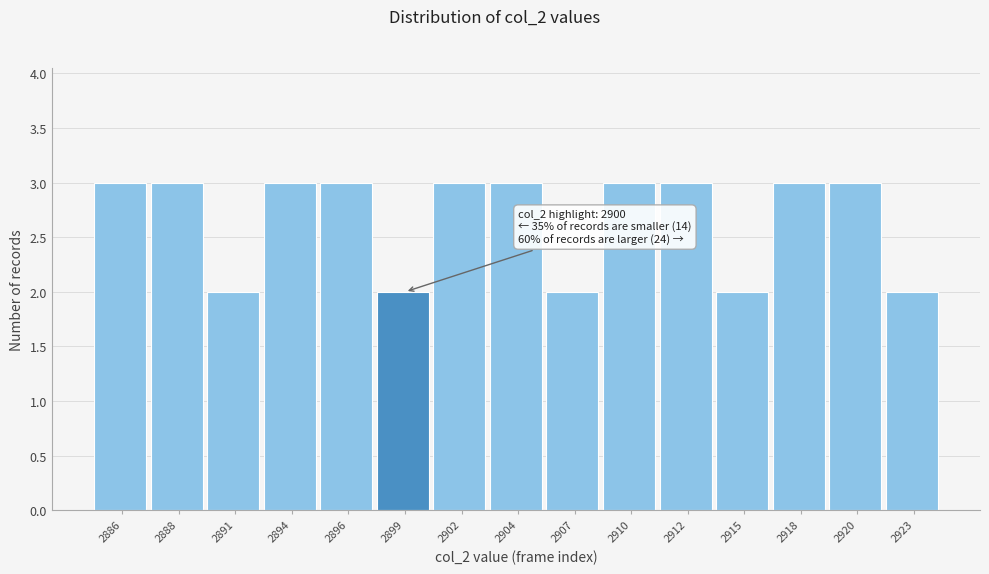

Reading left to right, what are all the values shown in this chart?

2886=3	2888=3	2891=2	2894=3	2896=3	2899=2	2902=3	2904=3	2907=2	2910=3	2912=3	2915=2	2918=3	2920=3	2923=2